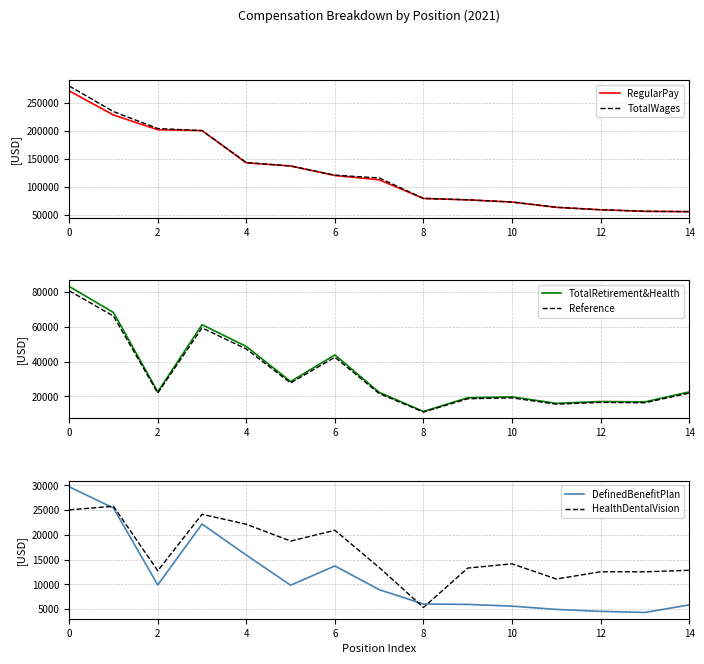

Which series has the largest total across all categories?

TotalWages